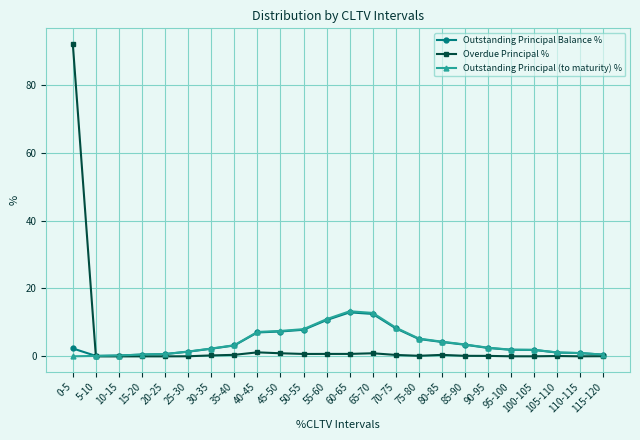

How many categories are shown in the chart?

24